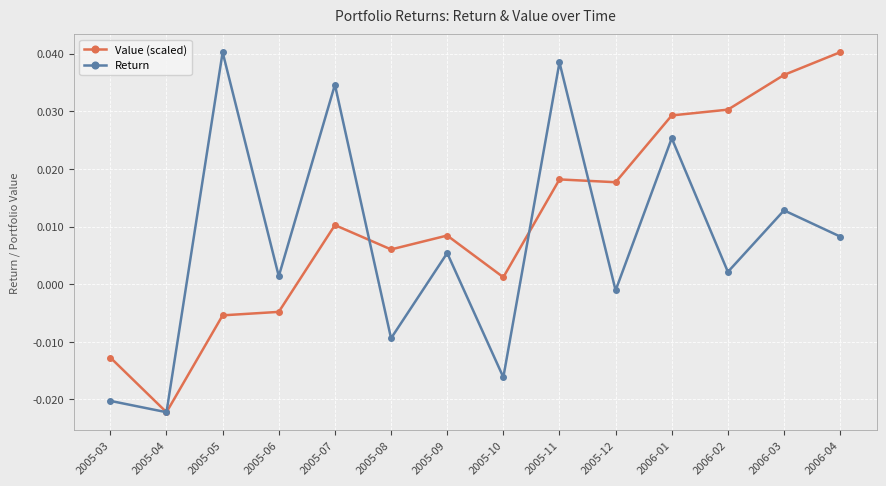

Does the chart have visible grid lines?

Yes